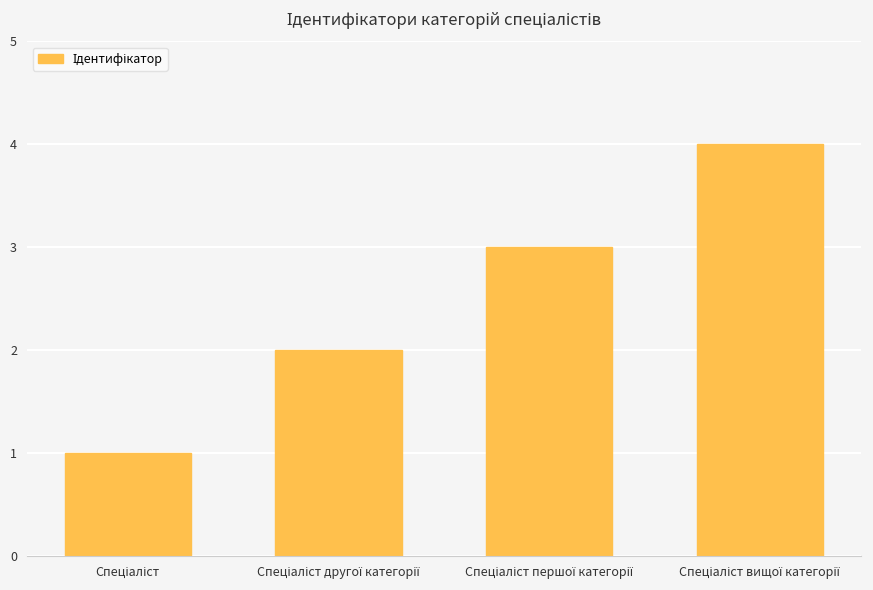

What is the sum of all values?

10